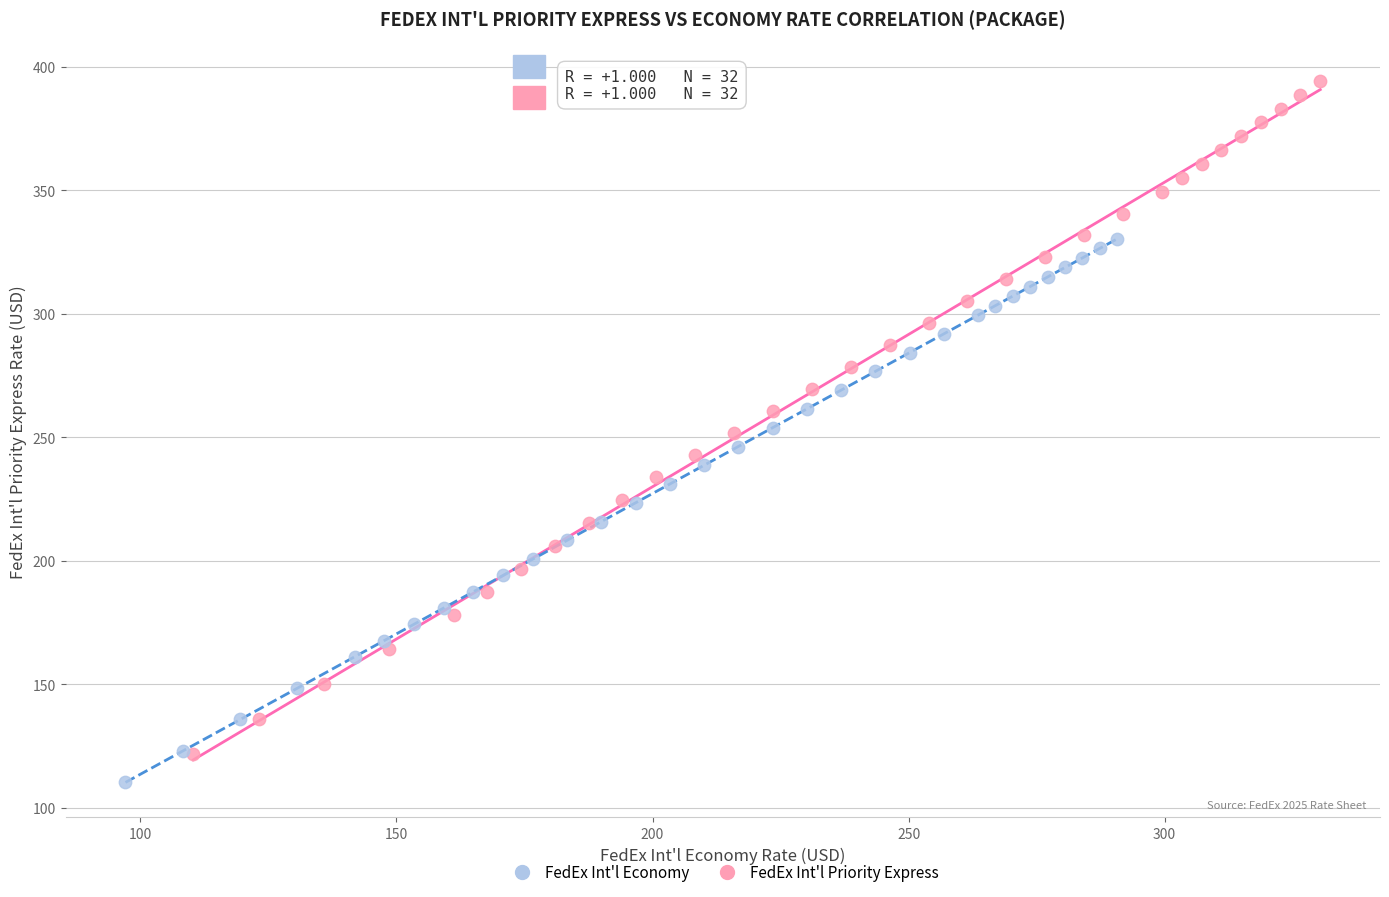

Which series reaches the maximum Y coordinate?

FedEx Int'l Priority Express